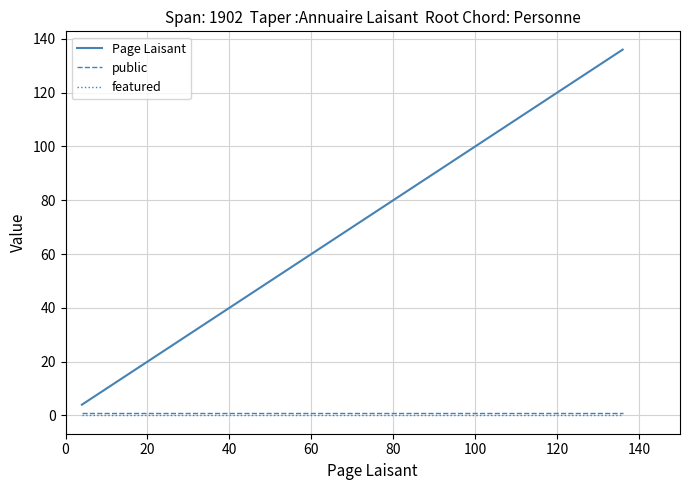

Which series has the largest range (max minus min)?

Page Laisant